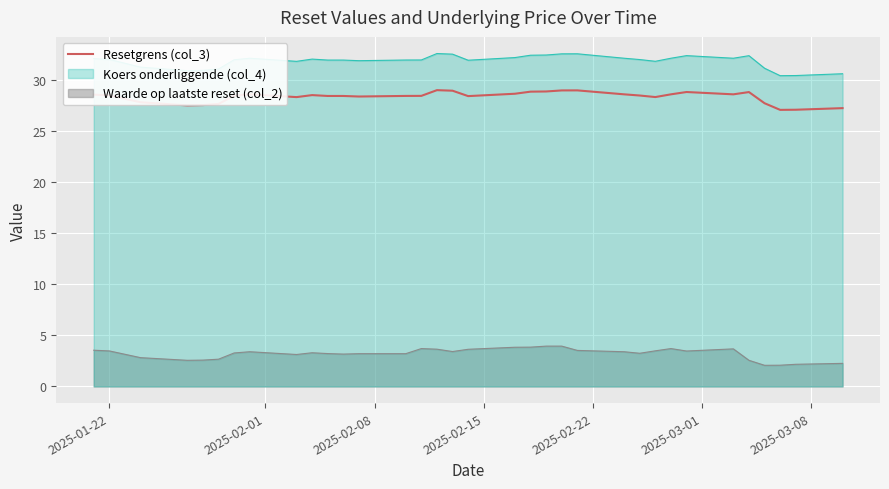

What is the value of the 31st point from the left?

27.7